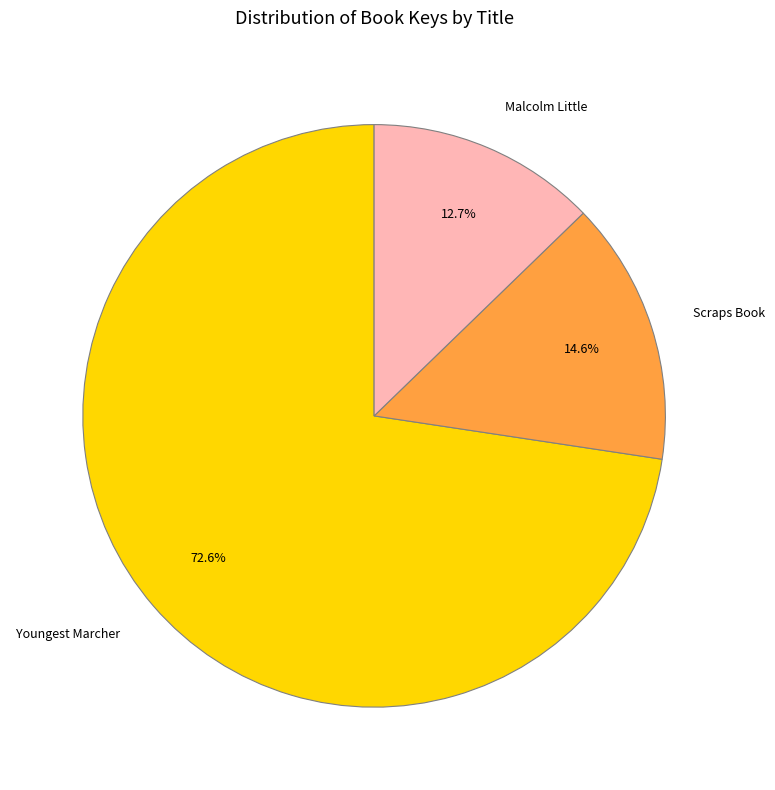

What is the majority slice?

Youngest Marcher